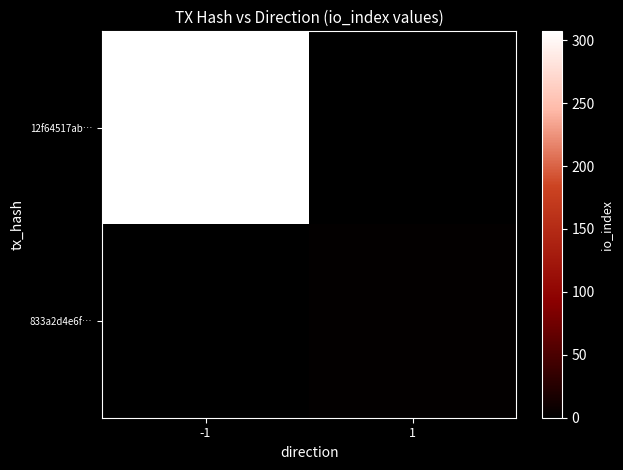

Rank the series at -1 from highest to lowest value.

12f64517ab…, 833a2d4e6f…